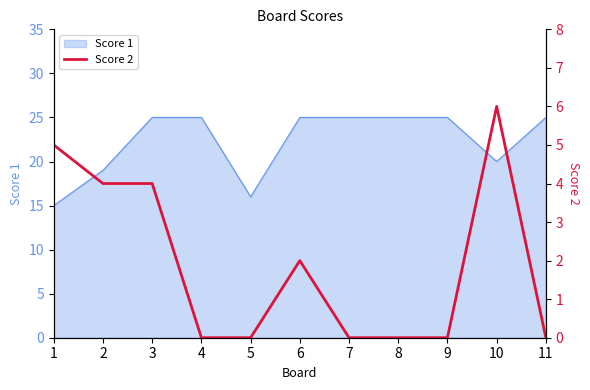

The value of Score 1 at 5 is 16. True or false?

True